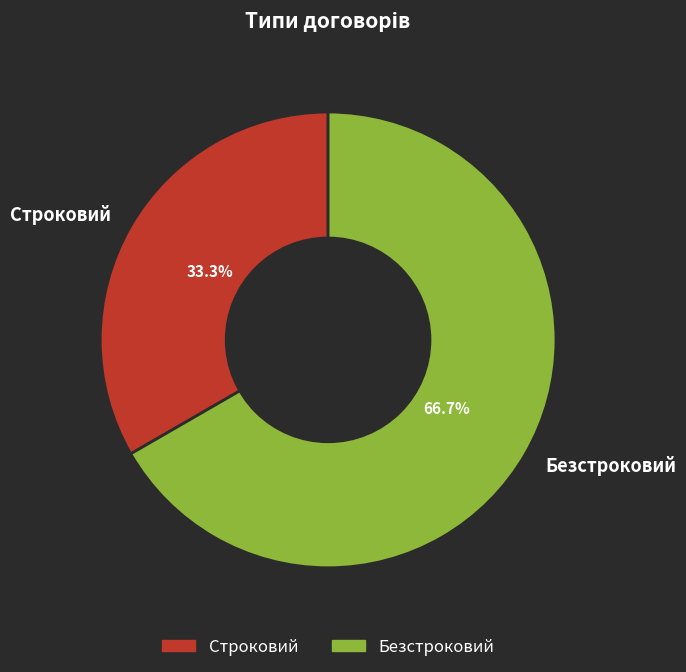

Which category accounts for the majority?

Безстроковий